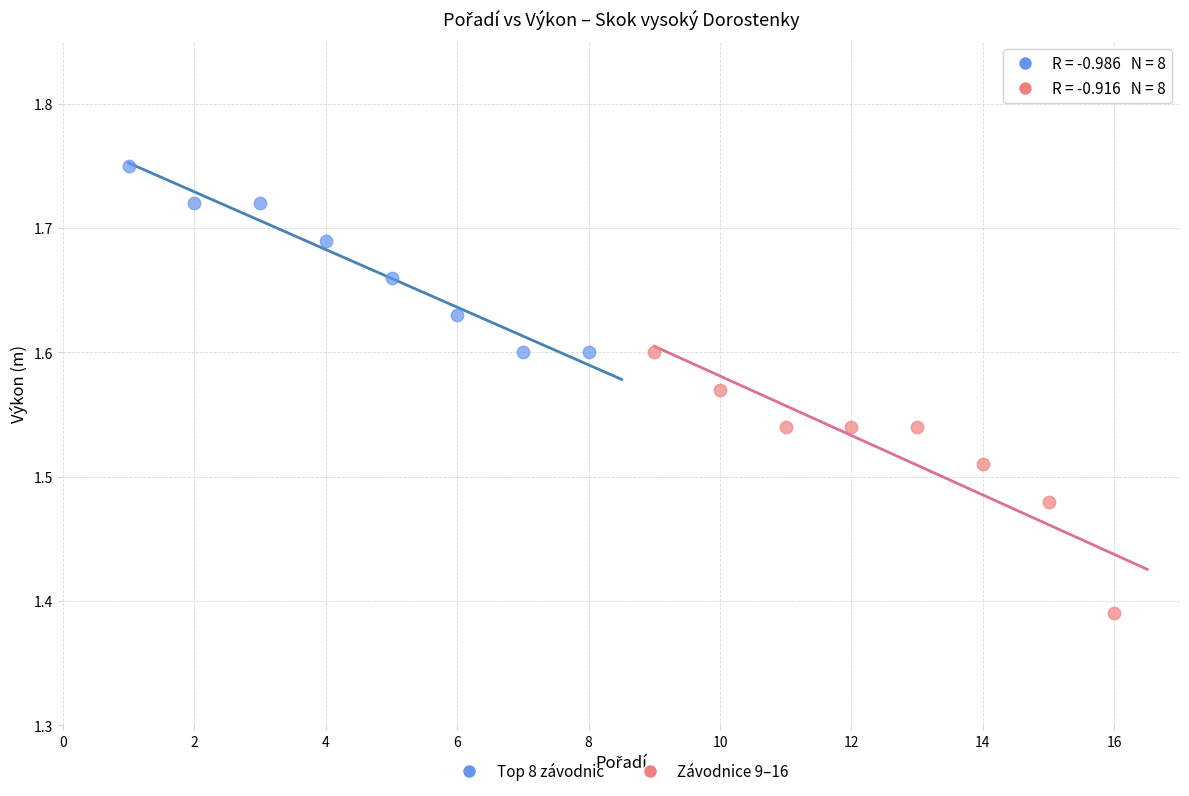

Which series contains the highest Y value?

Top 8 závodnic